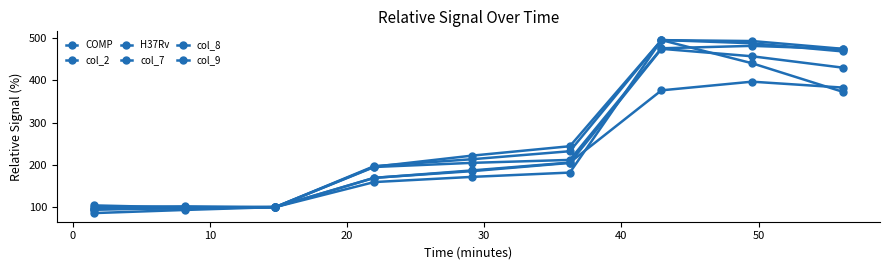

How many lines are shown in the chart?

6